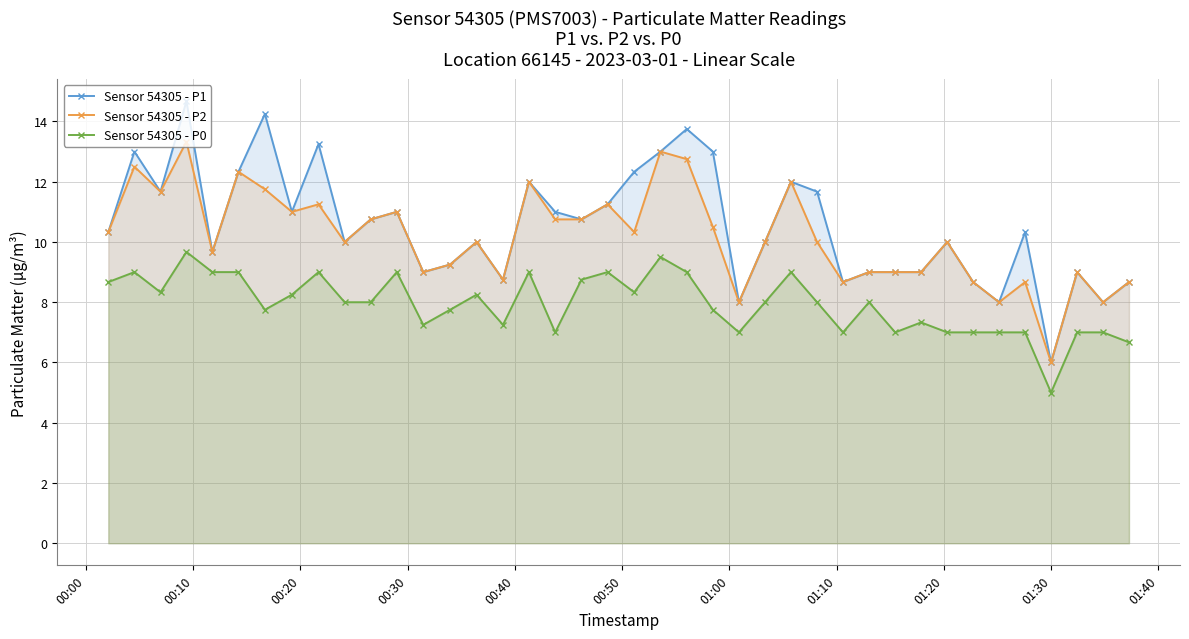

List the series in order of their peak value, lowest first.

Sensor 54305 - P0, Sensor 54305 - P2, Sensor 54305 - P1